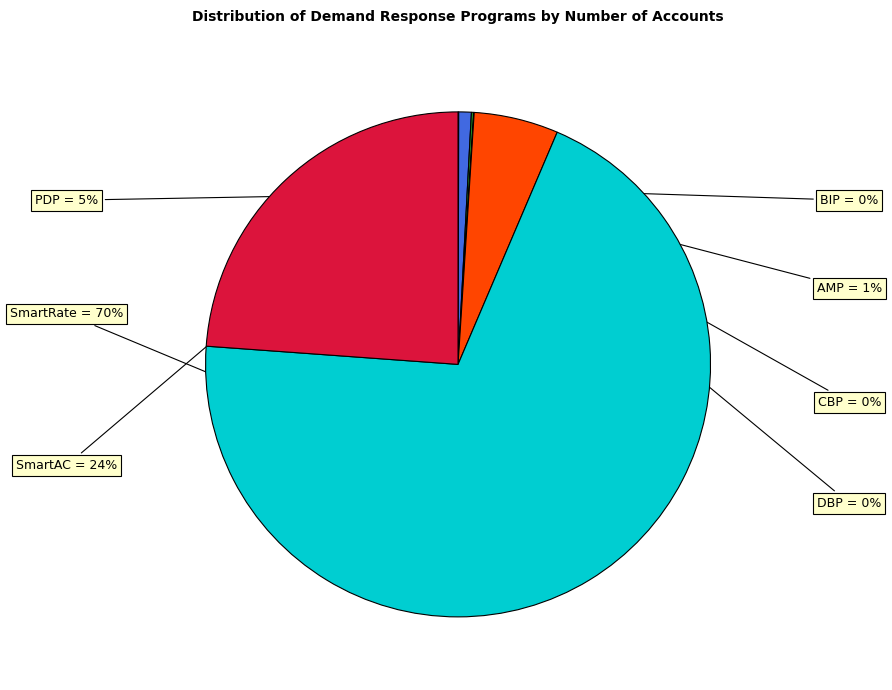

To the nearest percent, what is the average slice percentage?

14%